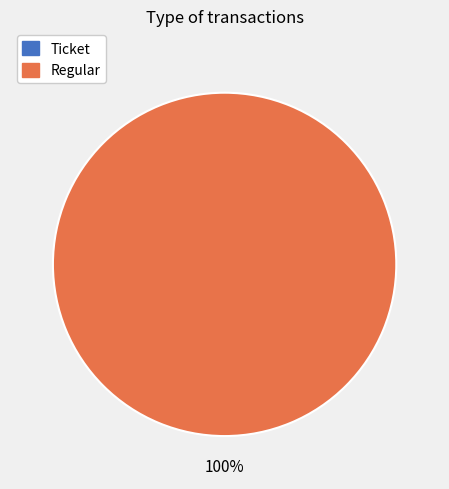

Count the number of slices in the pie.

2